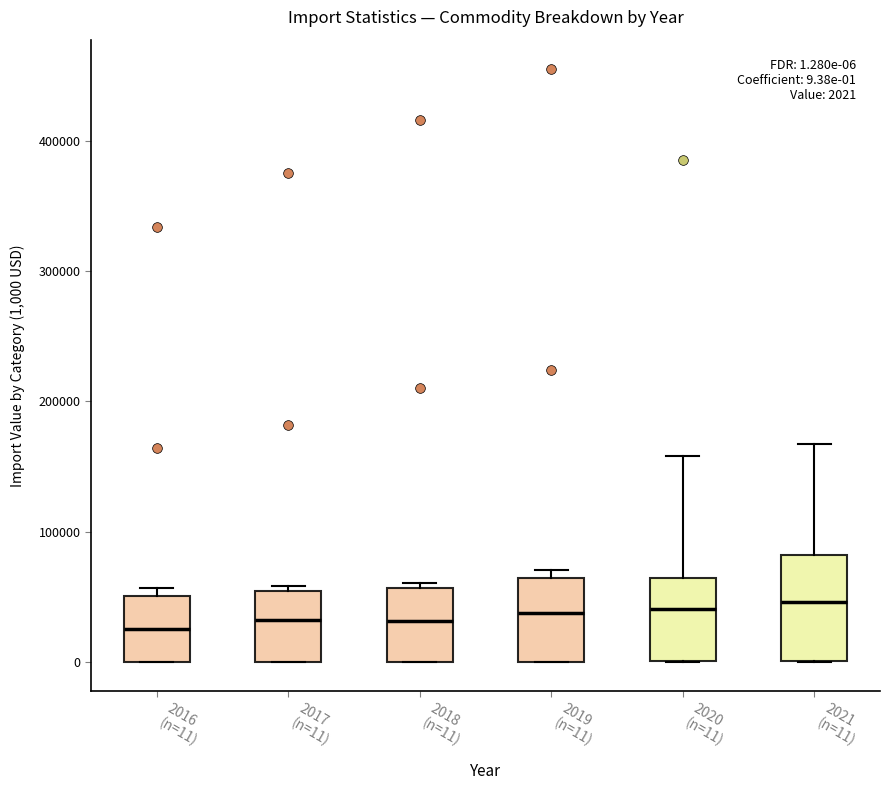

Which box is the tallest, from its lower edge to its upper edge?

2021 (n=11)